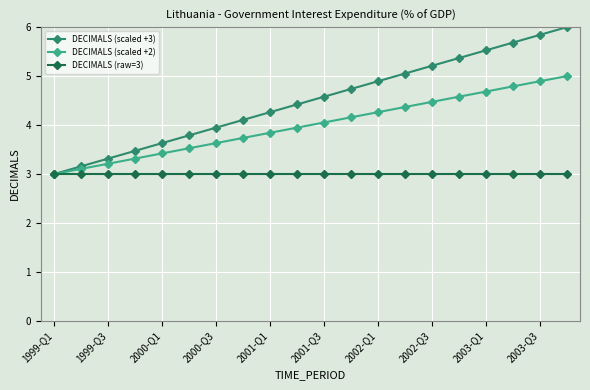

What is the value of the DECIMALS (scaled +3) point at the 1st from the left?

3.0